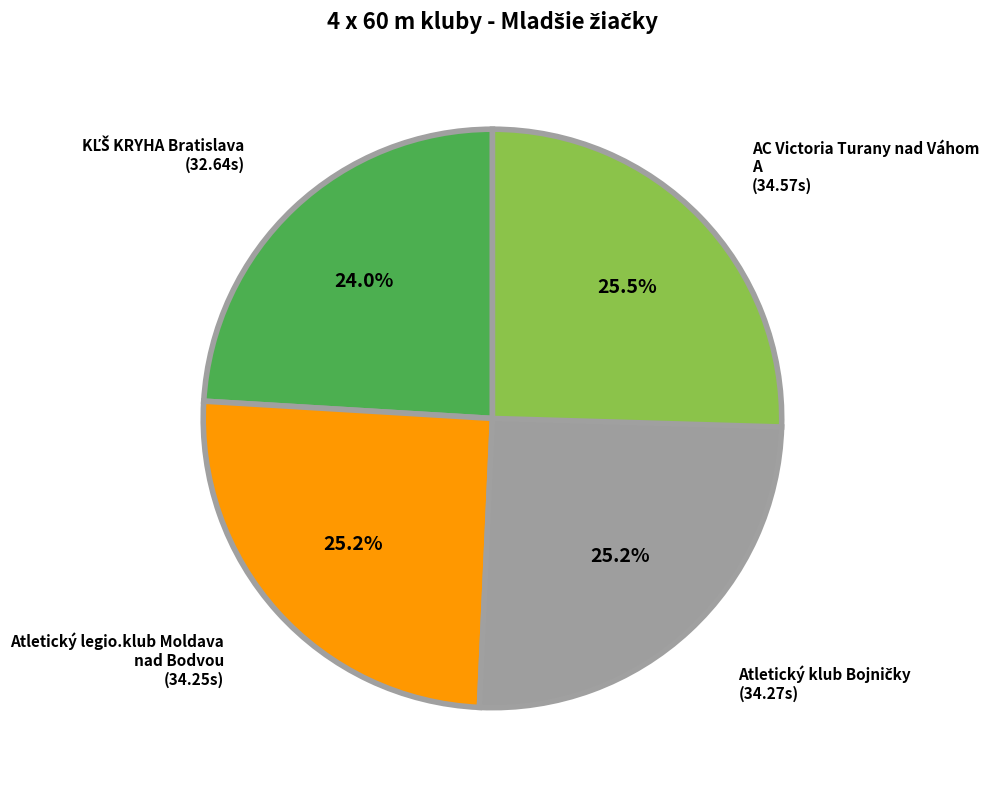

How many segments does this pie chart have?

4